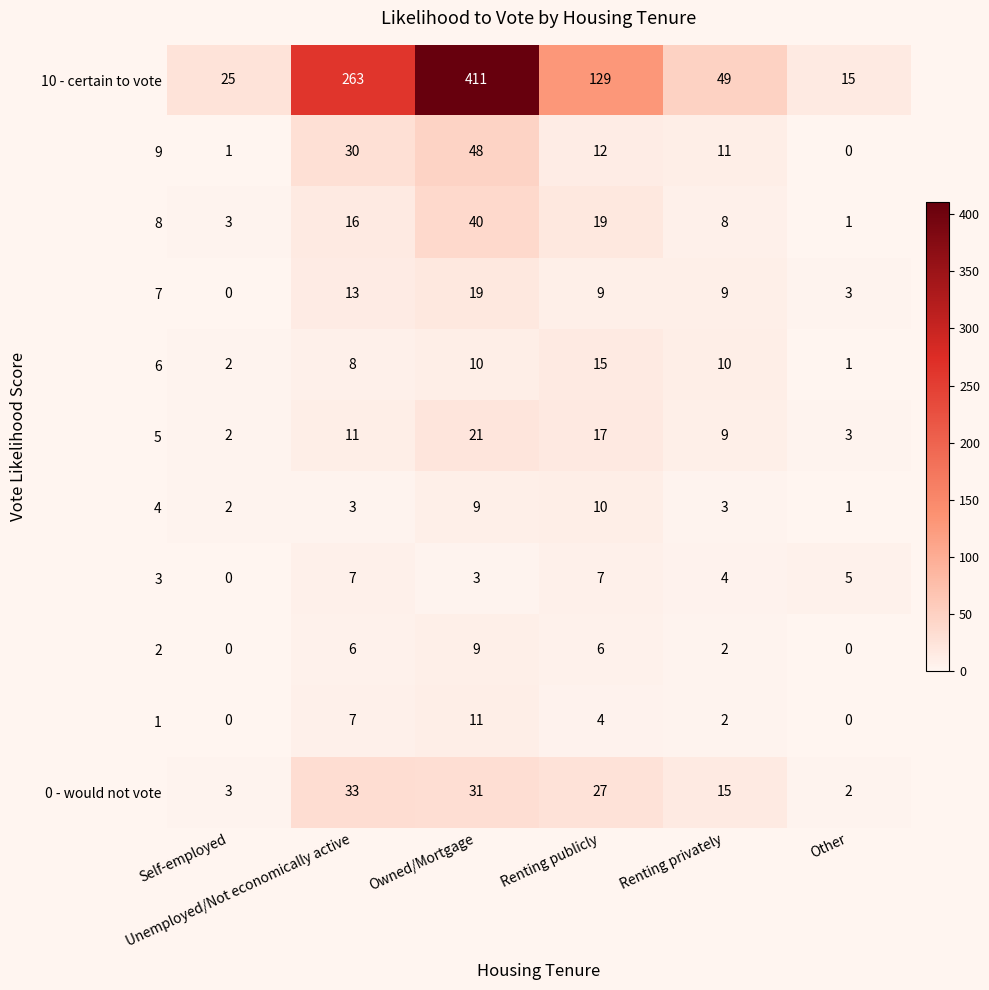

What is the difference between the maximum and minimum values in the 3 series?

7